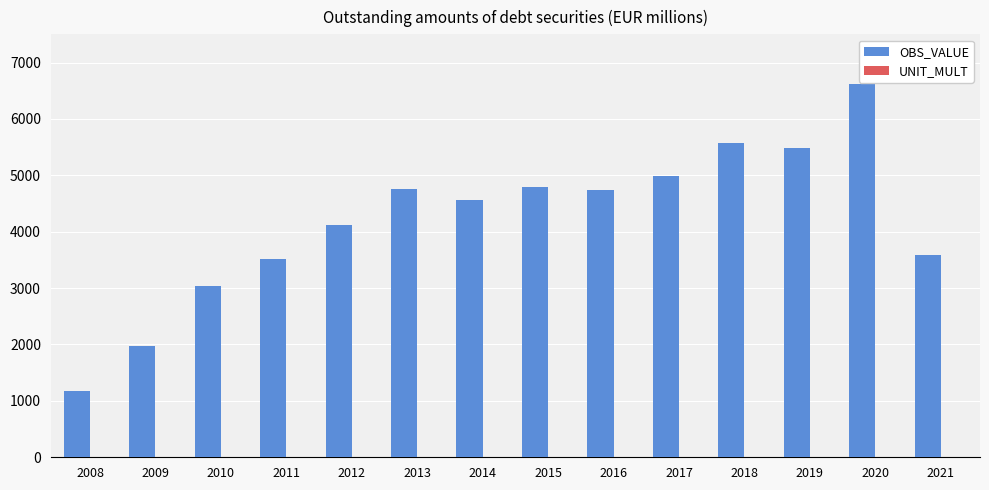

Between 2015 and 2018, which series saw the biggest shift?

OBS_VALUE